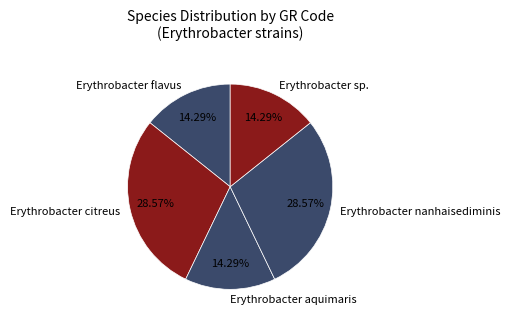

How many slices are in this pie chart?

5